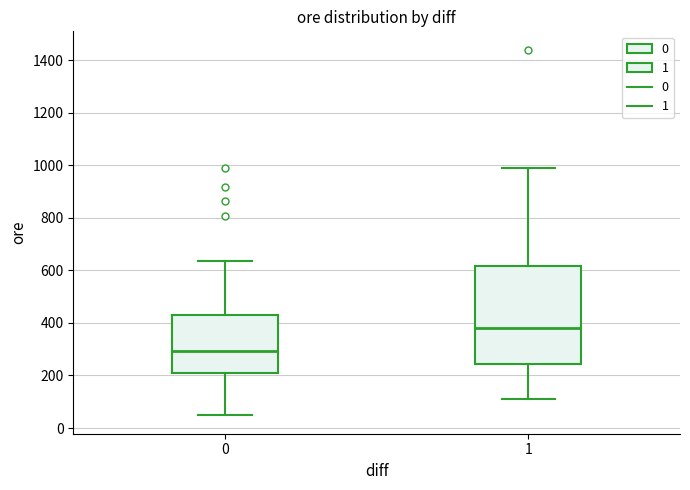

Reading left to right, transcribe this box plot: for each box, give where its median line is, the range the box spans, and where its two whiskers end, as read against the y-axis. The values are not printed on the chart, so give them approximately, as read against the axis.

0: median 300, box 220 to 440, whiskers 40 to 640
1: median 380, box 240 to 620, whiskers 120 to 1000